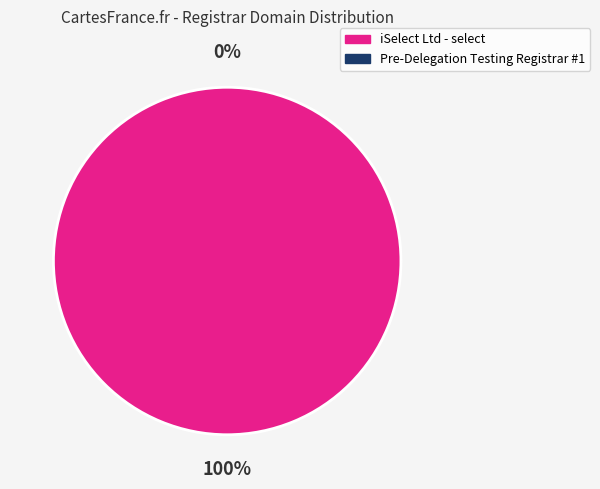

Which category has the biggest portion of the pie?

iSelect Ltd - select